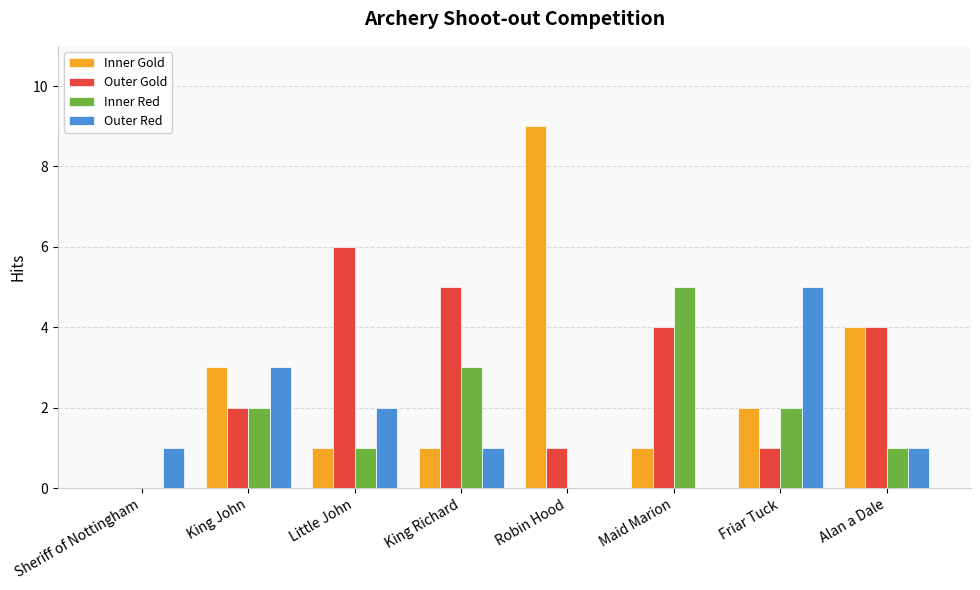

How many series are shown in this chart?

4